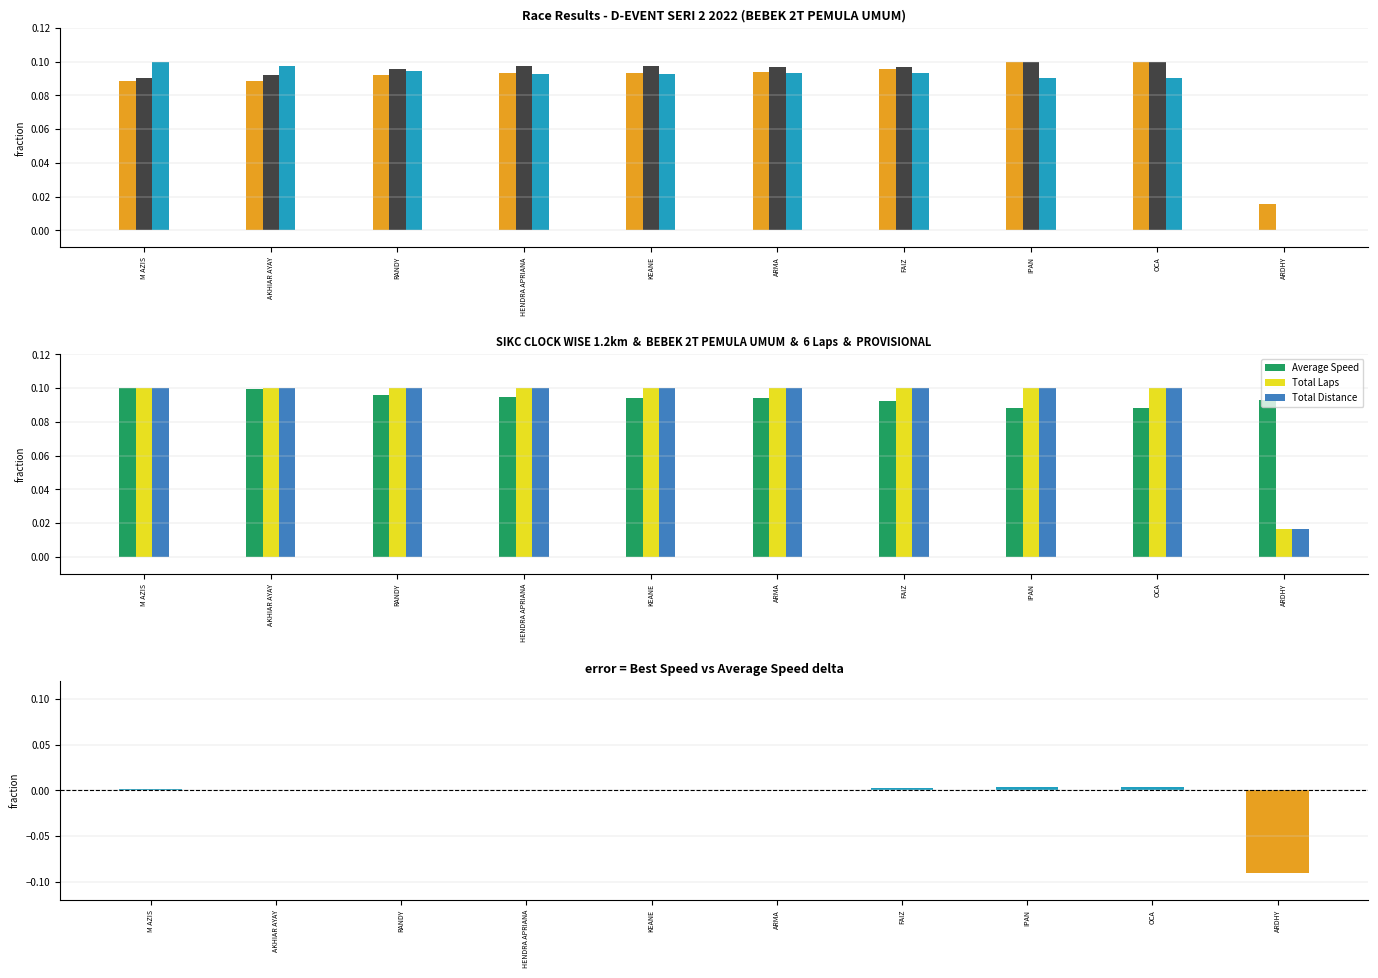

What is the label of the 4th bar from the left?

HENDRA APRIANA